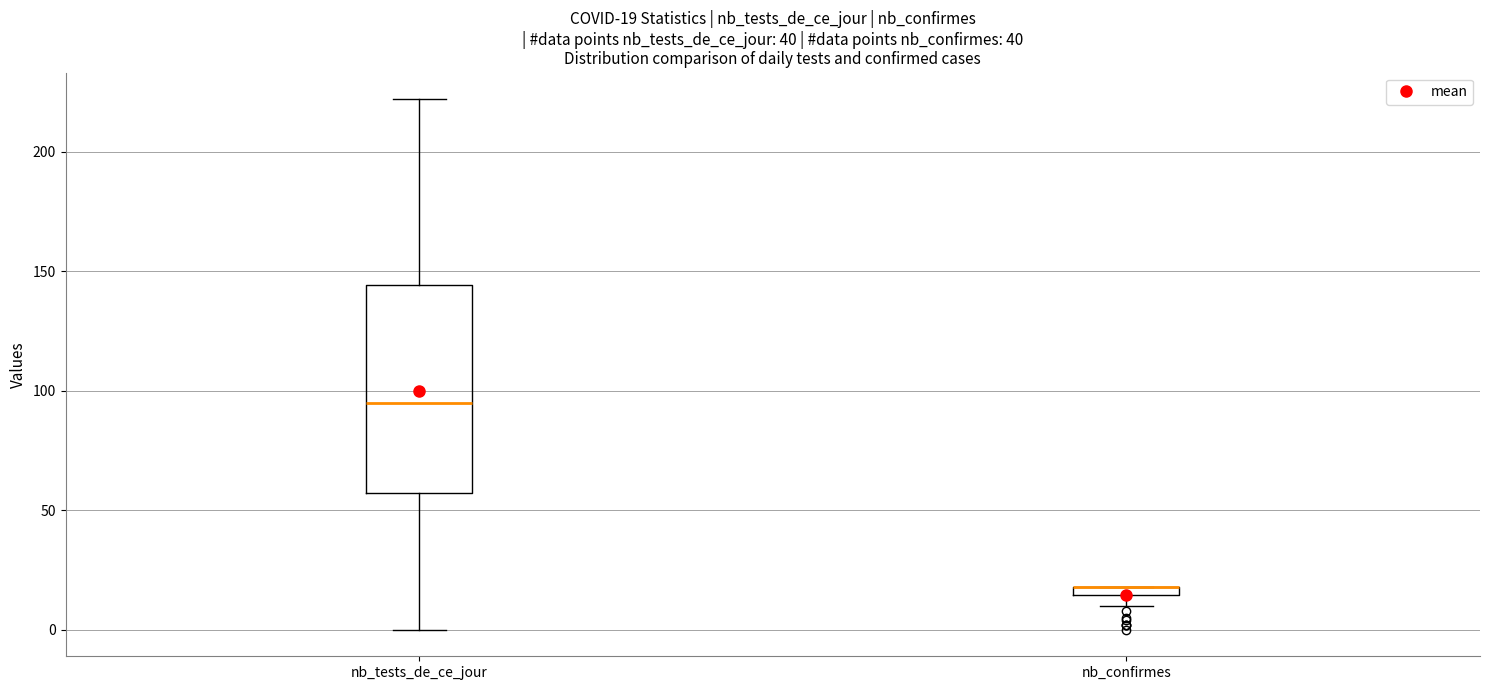

Comparing the boxes themselves (not the whiskers), which one is the tallest?

nb_tests_de_ce_jour